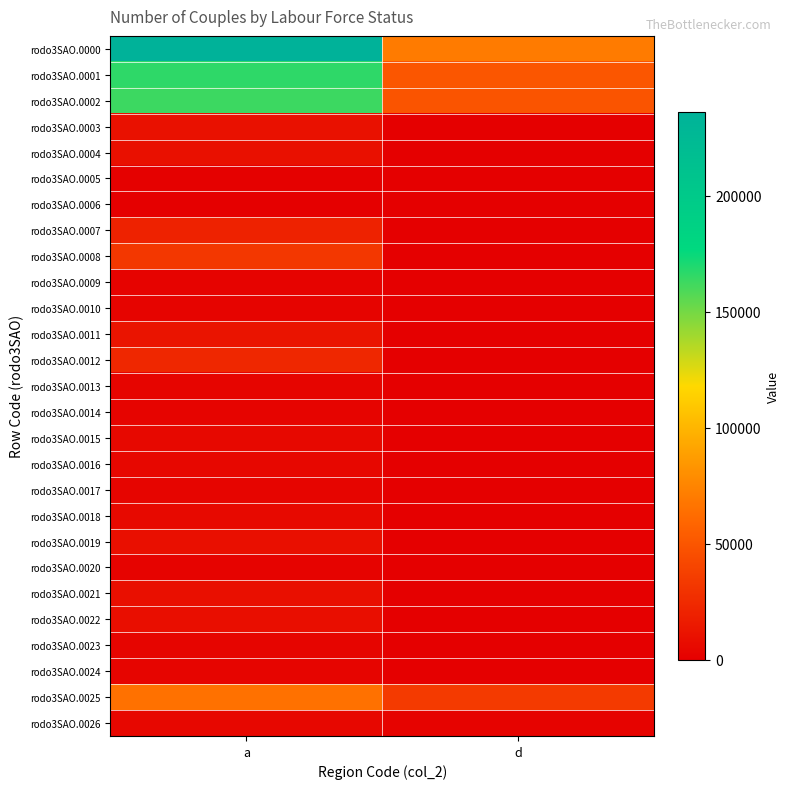

Which series changed the most between a and d?

rodo3SAO.0000